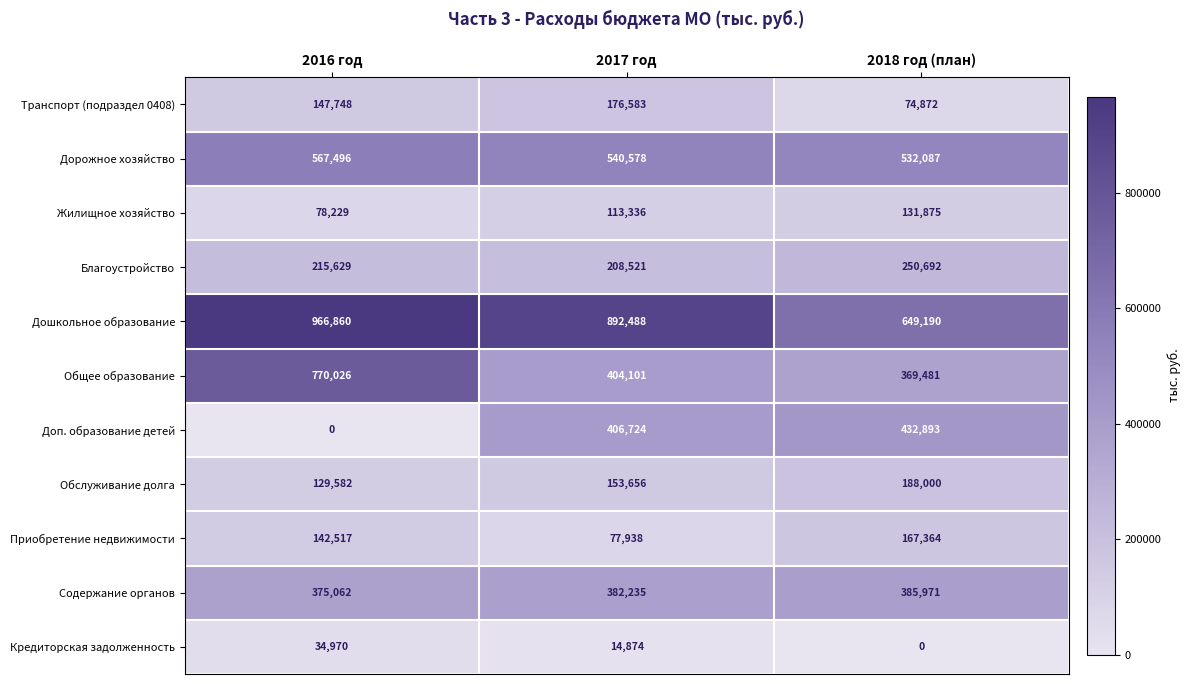

What is the difference between the maximum and minimum values in the Дорожное хозяйство series?

35409